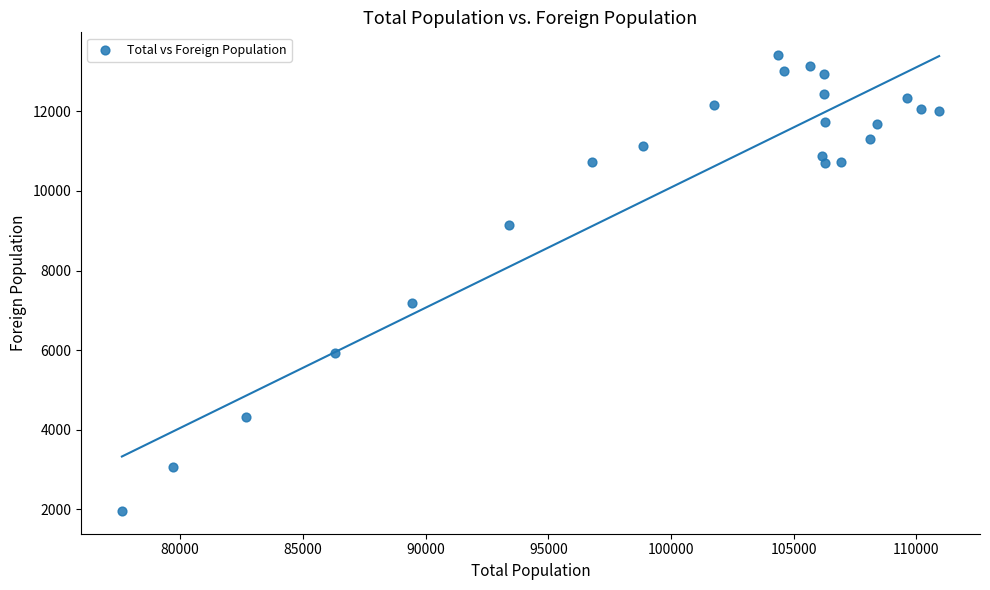

What Y value in the scatter plot is closest to 7686?

7188